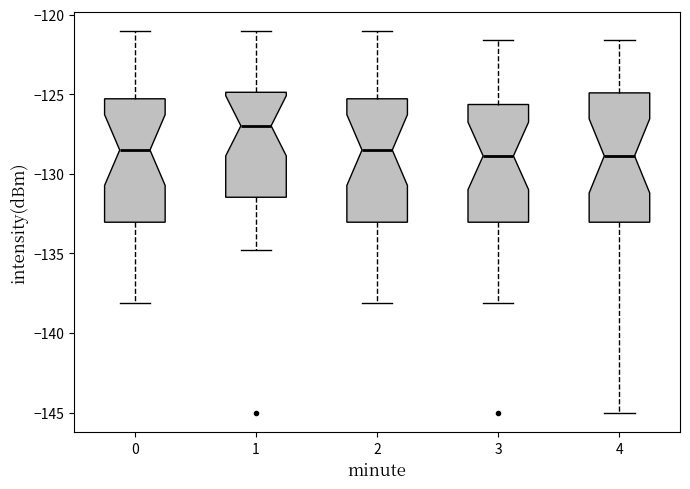

Reading left to right, read every box against the y-axis: the position of its median line, the range the box covers, and the ends of its whiskers. The values are not printed on the chart, so give them approximately, as read against the axis.

0: median -128.5, box -133.0 to -125.5, whiskers -138.0 to -121.0
1: median -127.0, box -131.5 to -125.0, whiskers -135.0 to -121.0
2: median -128.5, box -133.0 to -125.5, whiskers -138.0 to -121.0
3: median -129.0, box -133.0 to -125.5, whiskers -138.0 to -121.5
4: median -129.0, box -133.0 to -125.0, whiskers -145.0 to -121.5